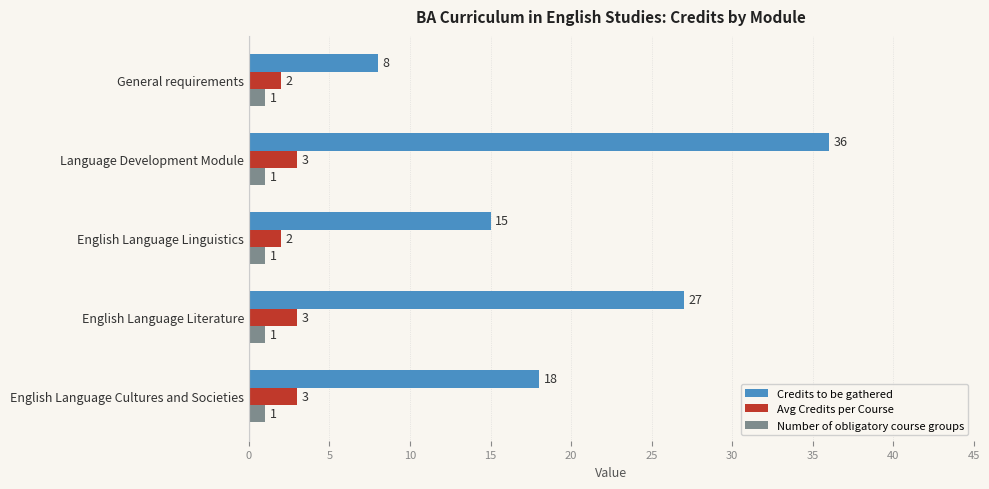

What is the sum of all Avg Credits per Course values?

13